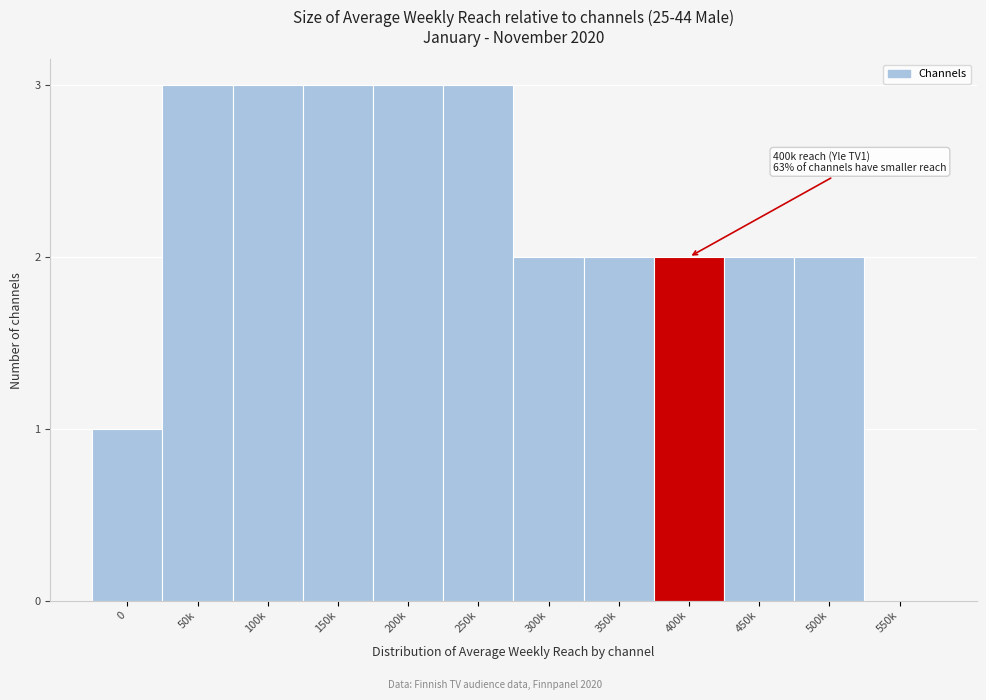

Reading left to right, list all the values displayed in this chart.

0=1	50k=3	100k=3	150k=3	200k=3	250k=3	300k=2	350k=2	400k=2	450k=2	500k=2	550k=0